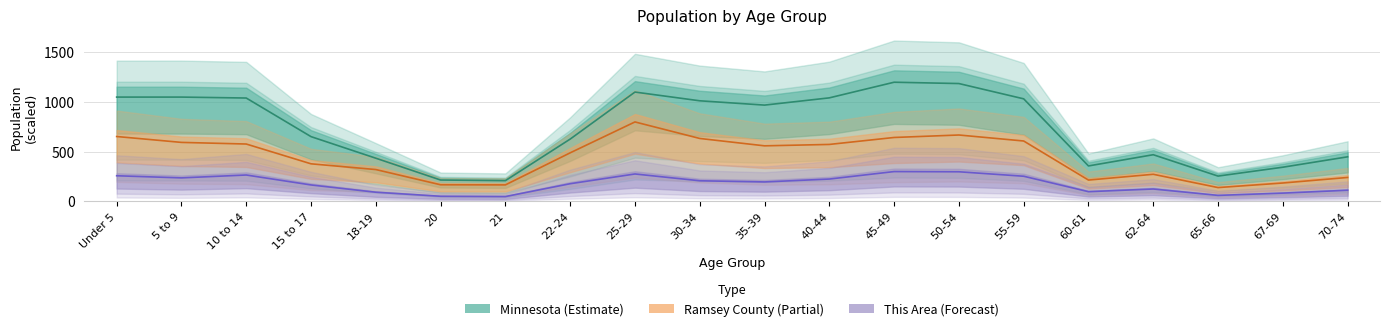

Which category has the highest value in the Ramsey County series?

25-29